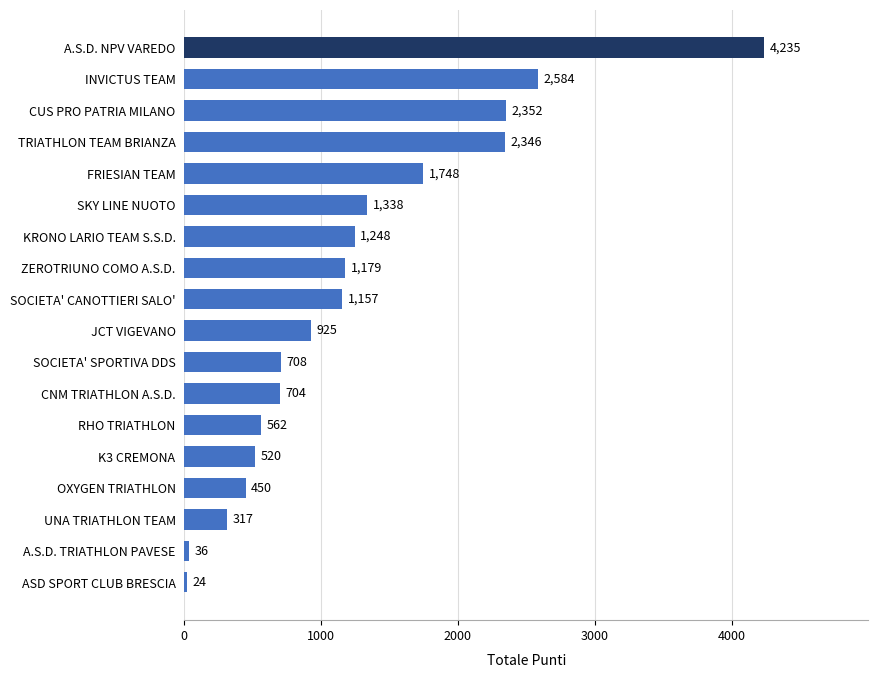

The value at OXYGEN TRIATHLON is 770. True or false?

False